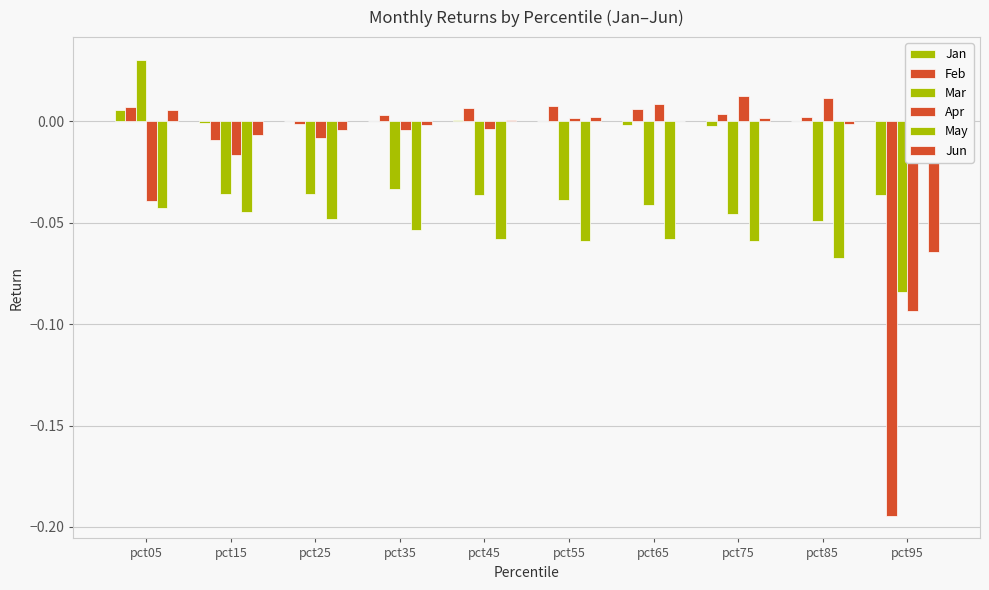

At which label is May closest to 0?

pct95